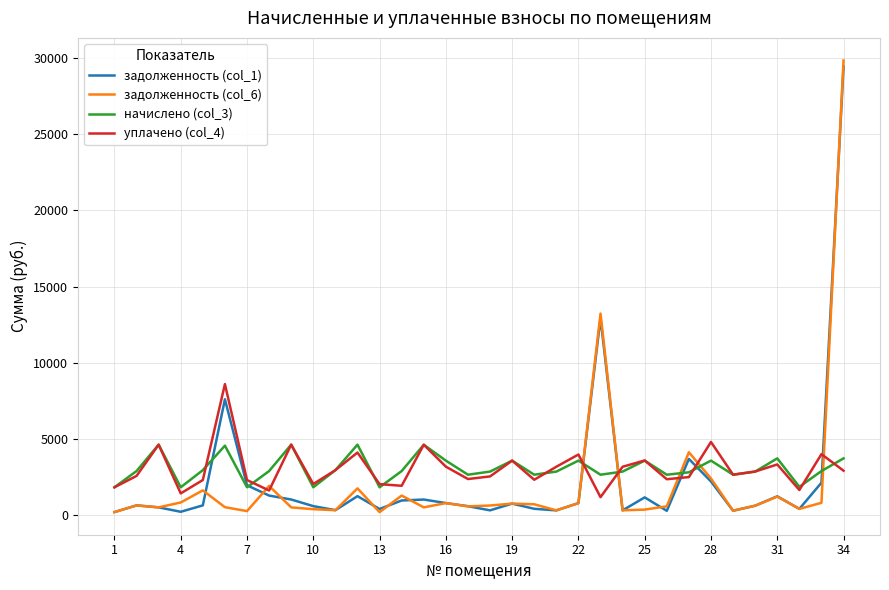

What is the difference between the maximum and second lowest values in the уплачено (col_4) series?

7172.0